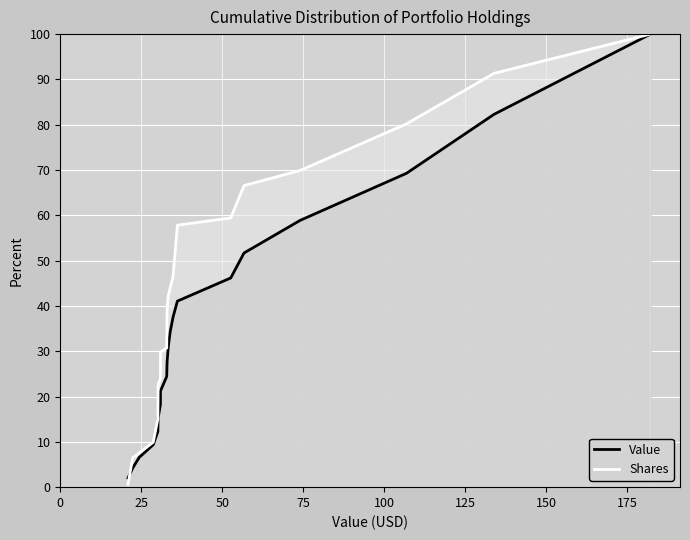

Rank the series by their average value, from lowest to highest.

Value, Shares